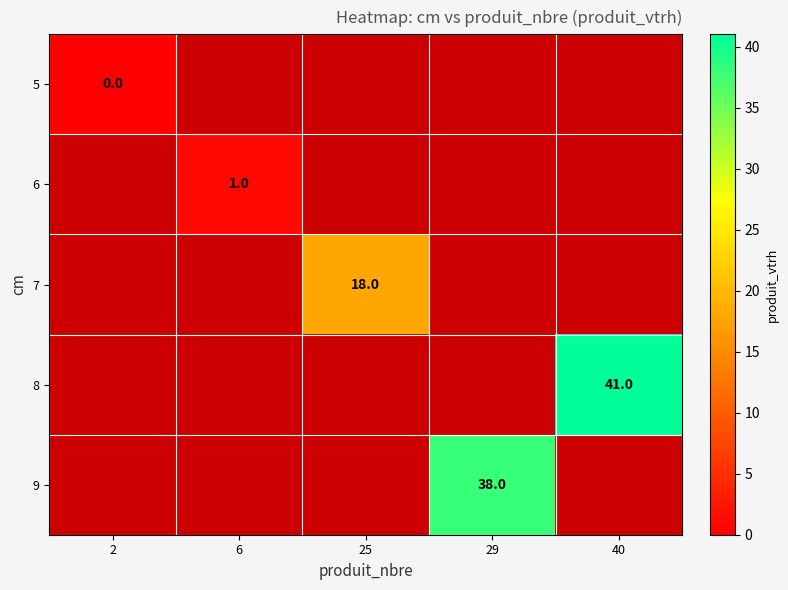

At which label does 6 reach its peak?

2